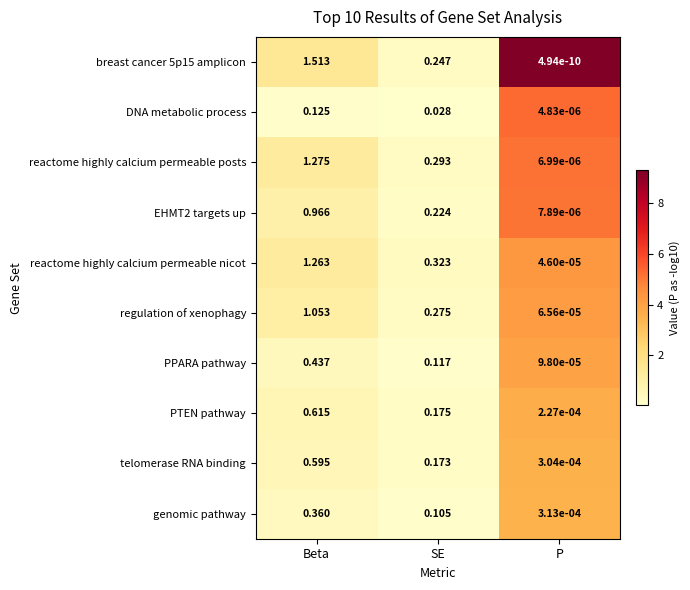

Rank the series at SE from lowest to highest value.

DNA metabolic process, genomic pathway, PPARA pathway, telomerase RNA binding, PTEN pathway, EHMT2 targets up, breast cancer 5p15 amplicon, regulation of xenophagy, reactome highly calcium permeable posts, reactome highly calcium permeable nicot